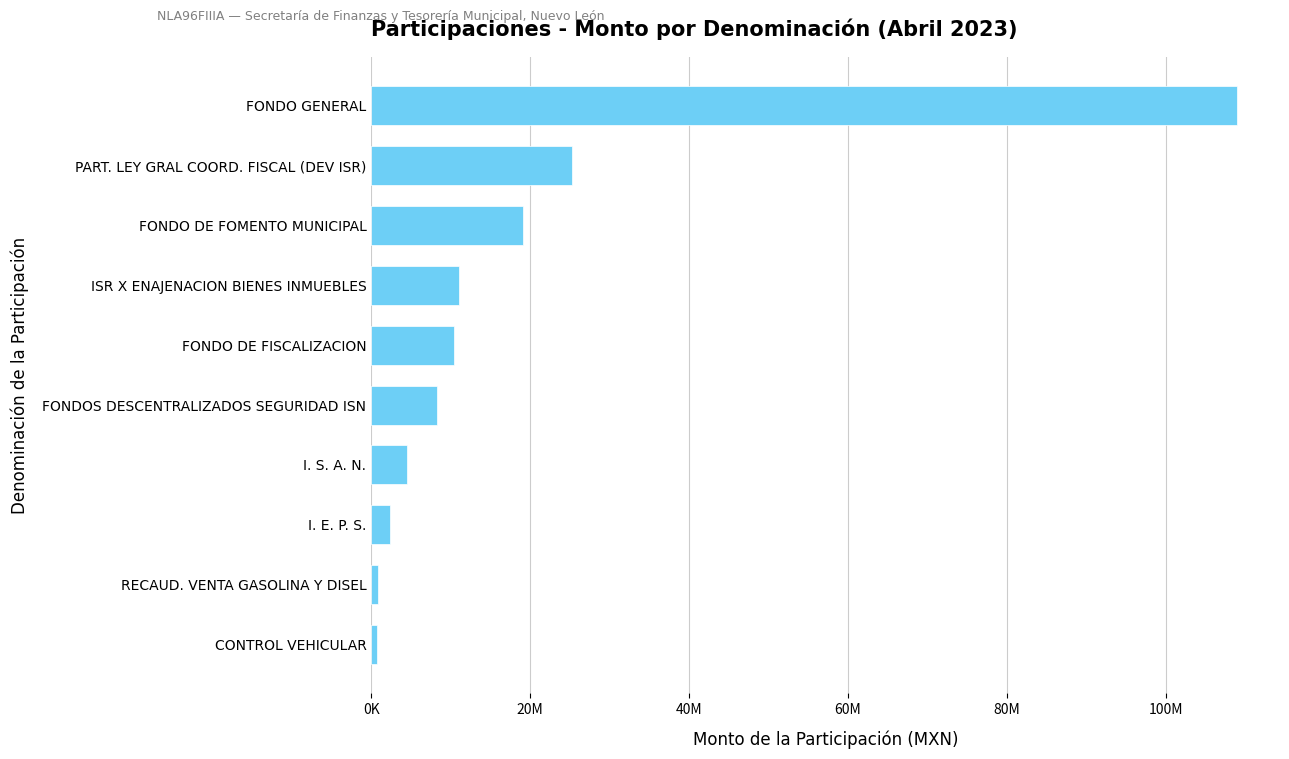

What is the average value?

19125996.1